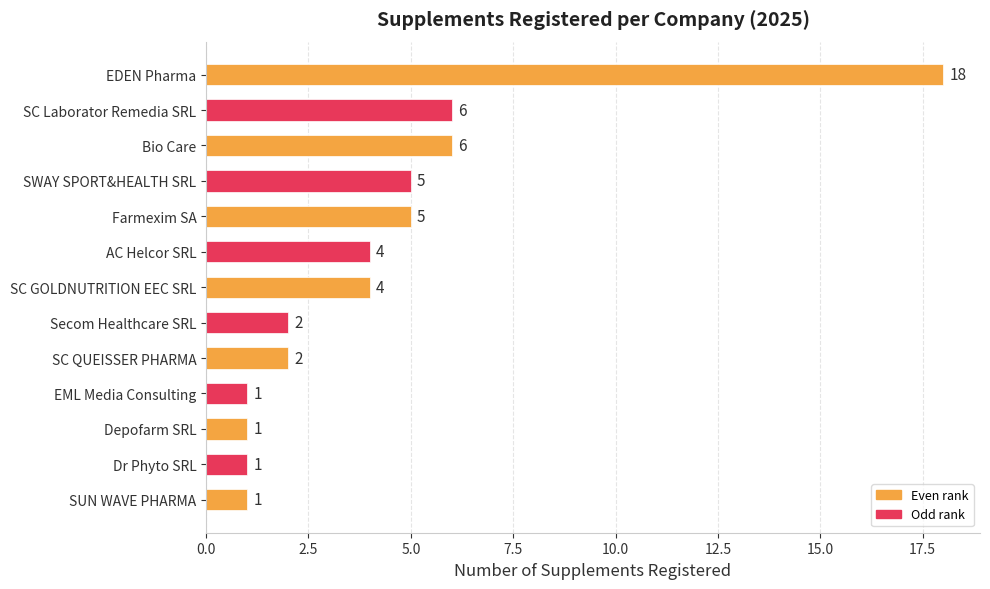

What is the greatest value displayed?

18